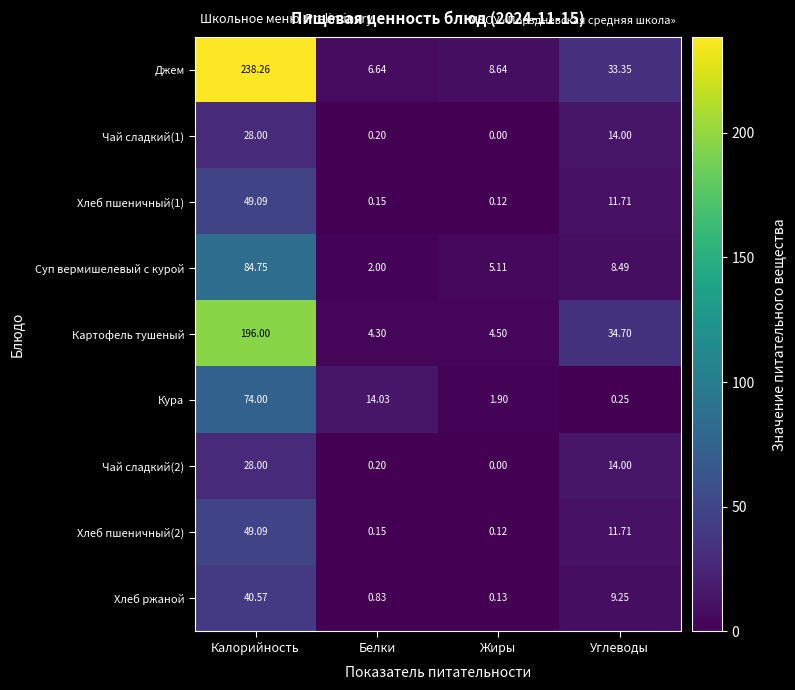

At which category does the chart reach its minimum across all series?

Жиры